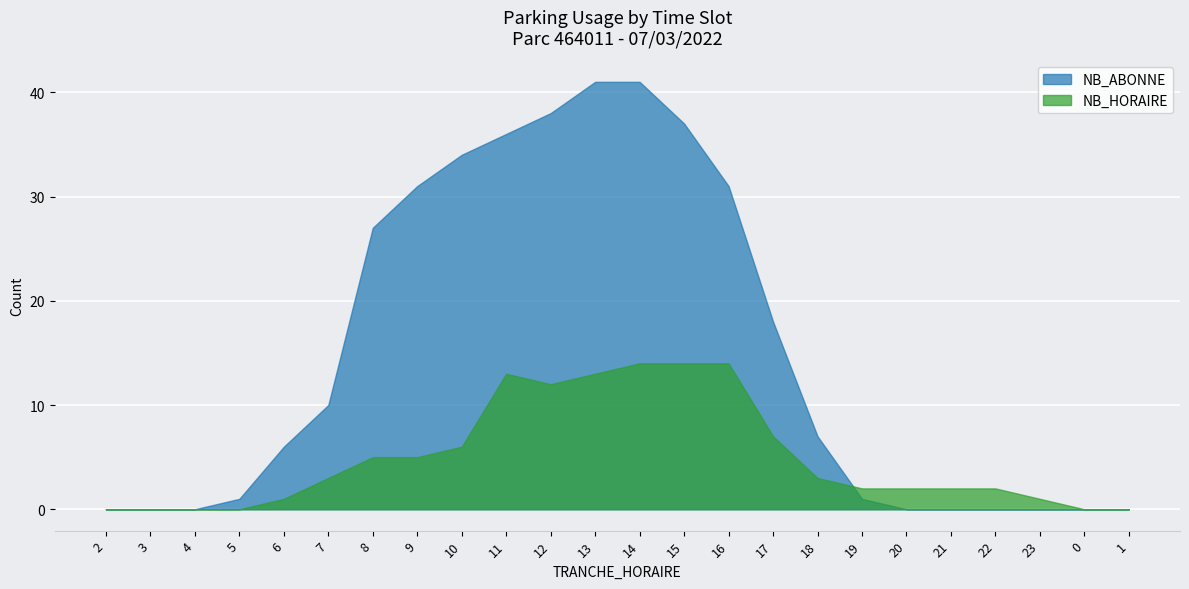

Which category has the lowest value in the NB_HORAIRE series?

2